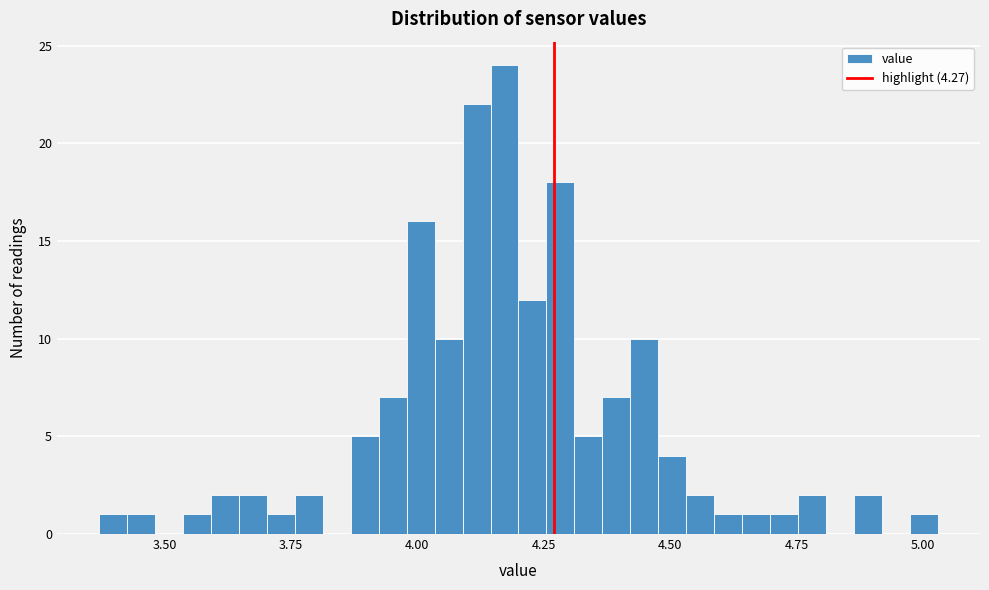

Around what value on the x-axis is the tallest bar? Give the approximate position of its centre, as read against the axis.

4.15